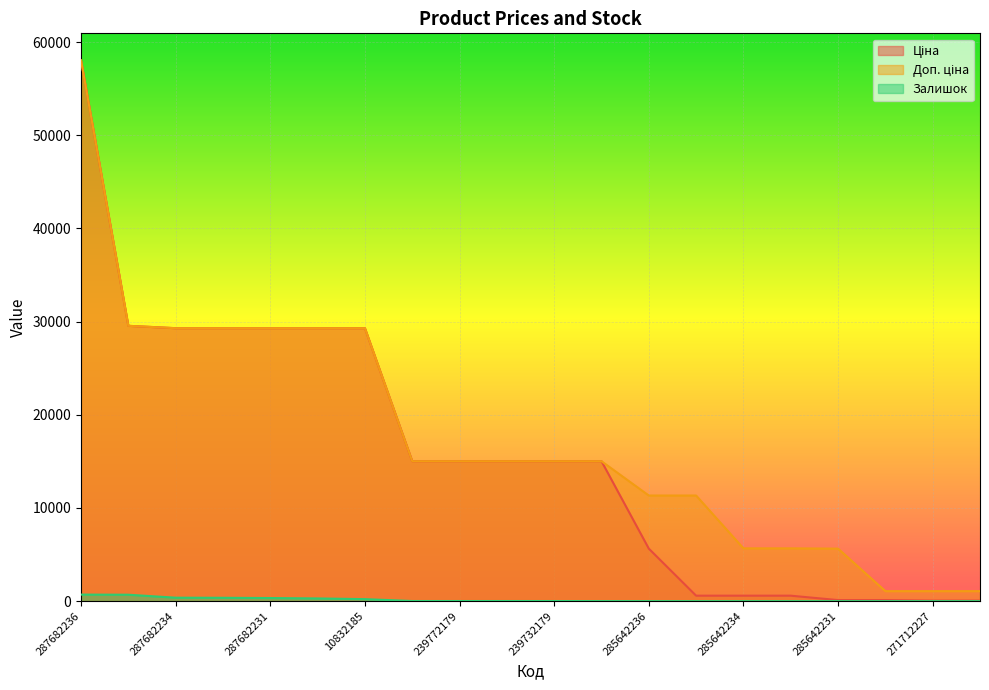

How many lines are shown in the chart?

3